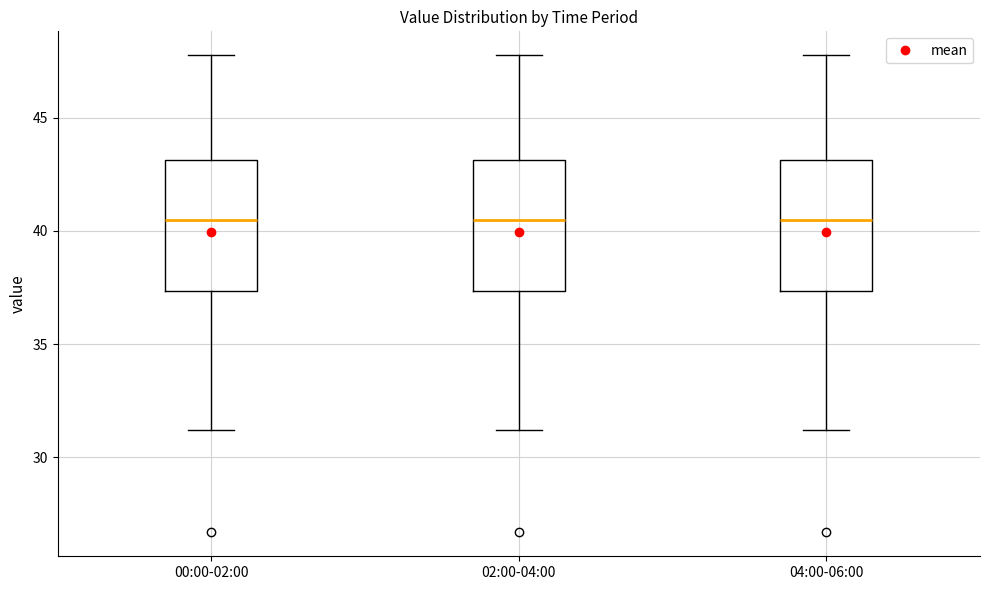

Where is the upper edge of the box for 04:00-06:00 on the y-axis? The values are not printed on the chart, so give them approximately, as read against the axis.

43.0